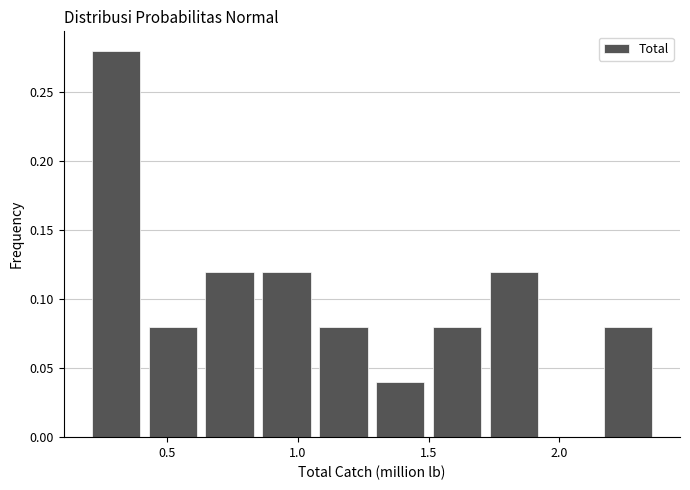

Reading left to right, transcribe this chart: for each bar, give the range it covers on the x-axis and its height. Neither the bar edges nor the heights are printed on the chart, so give them approximately, as read against the axes.

0.20 to 0.40: 0.28
0.40 to 0.65: 0.08
0.65 to 0.85: 0.12
0.85 to 1.05: 0.12
1.05 to 1.30: 0.08
1.30 to 1.50: 0.04
1.50 to 1.70: 0.08
1.70 to 1.95: 0.12
1.95 to 2.15: 0
2.15 to 2.35: 0.08